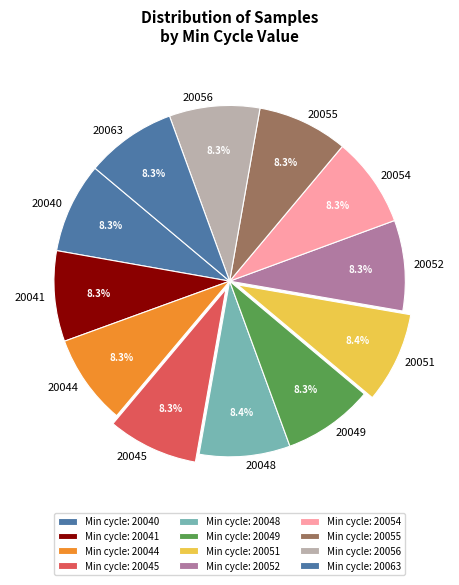

Is the sum of 20063 and 20044 greater than half?

No